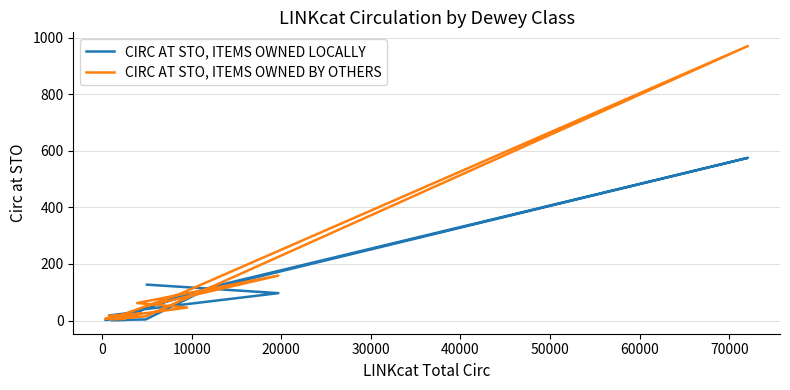

Which series has the largest total across all categories?

CIRC AT STO, ITEMS OWNED BY OTHERS